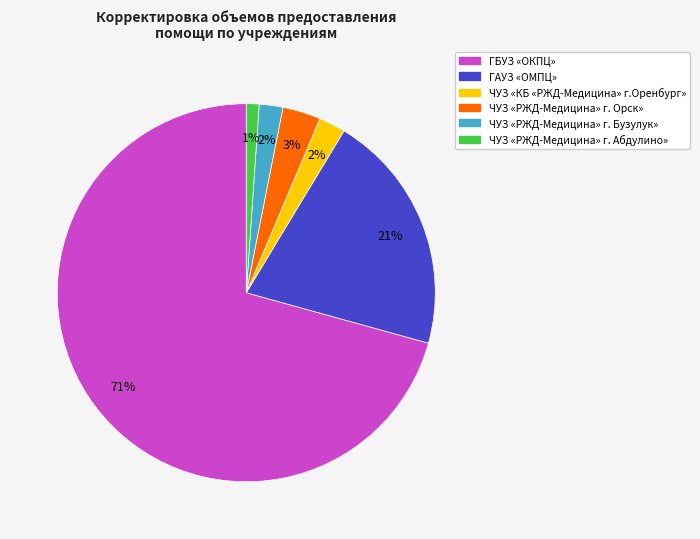

True or false: ЧУЗ «РЖД-Медицина» г. Орск» accounts for 13% of the total.

False